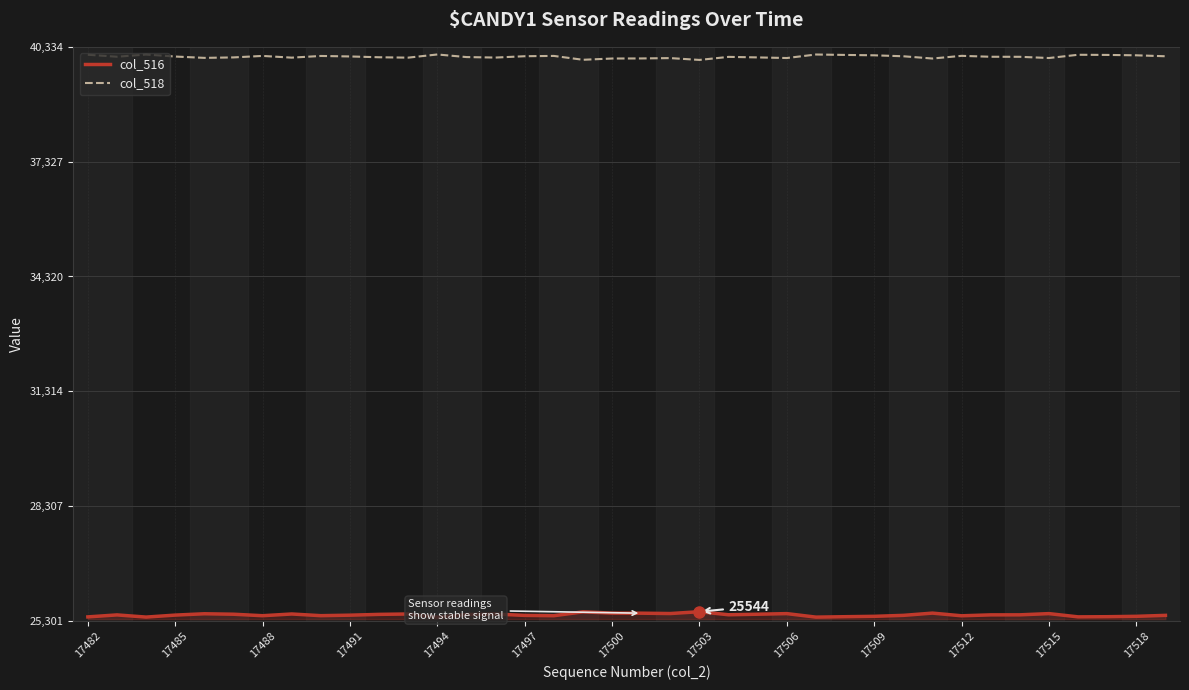

True or false: col_518 and col_516 intersect in this chart.

False